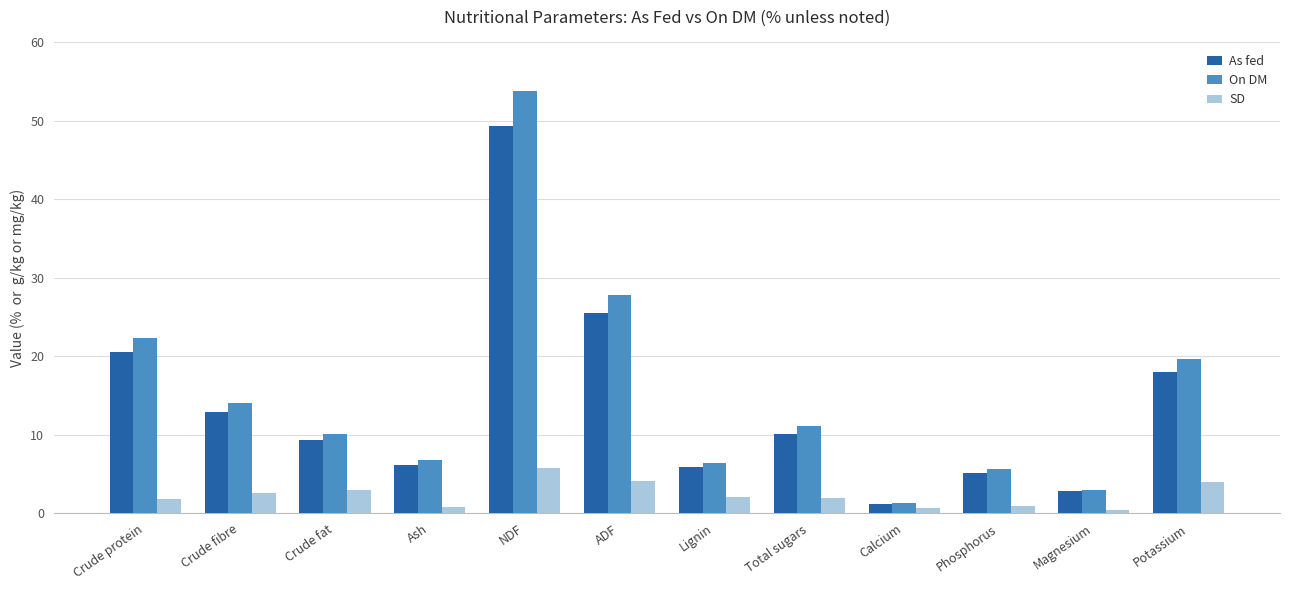

At which label does As fed reach its minimum?

Calcium